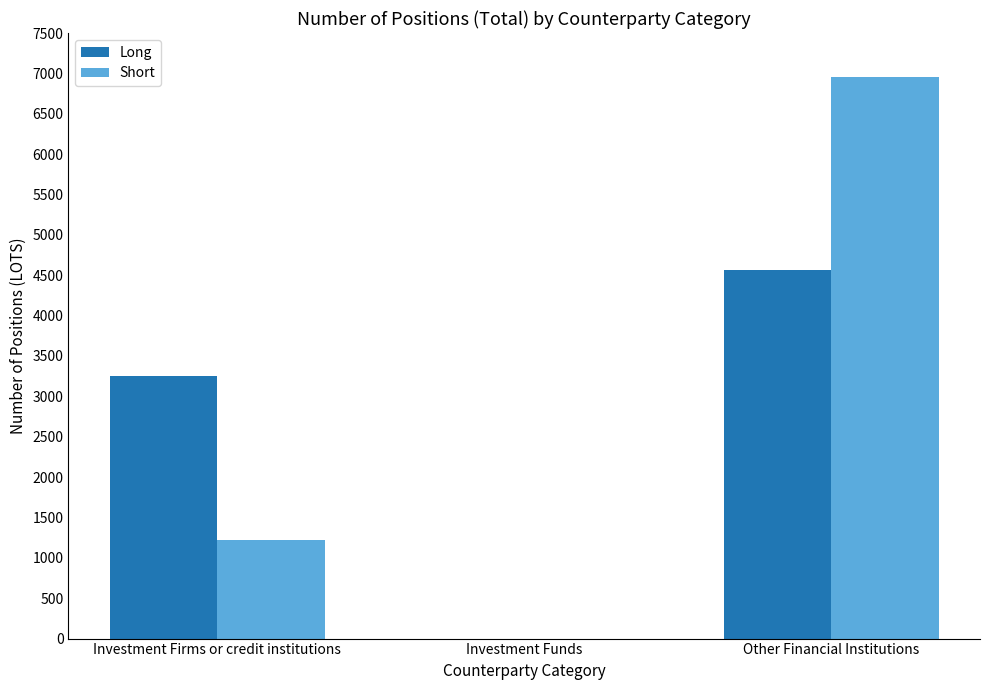

Is the value of Short at Investment Firms or credit institutions greater than the value of Long at Investment Firms or credit institutions?

No